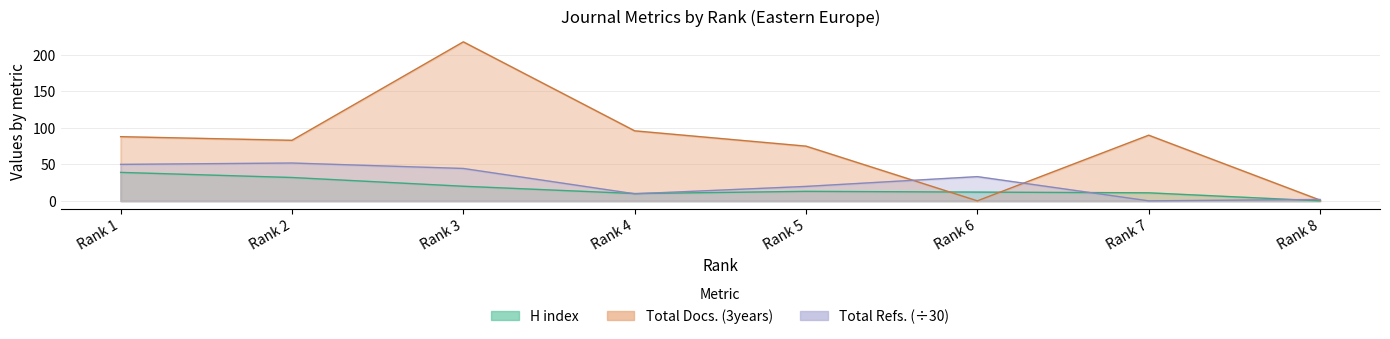

What is the sum of the Total Docs. (3years) values at Rank 2 and Rank 5?

158.0